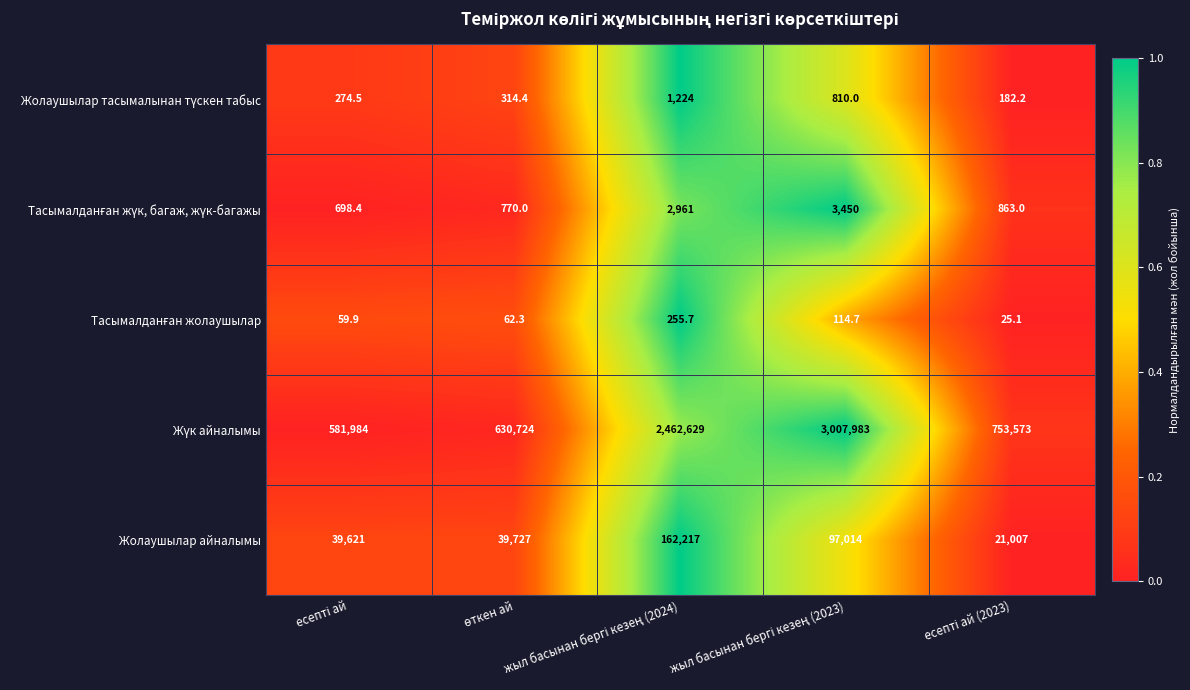

What is the average value of the Жолаушылар айналымы series?

71917.2